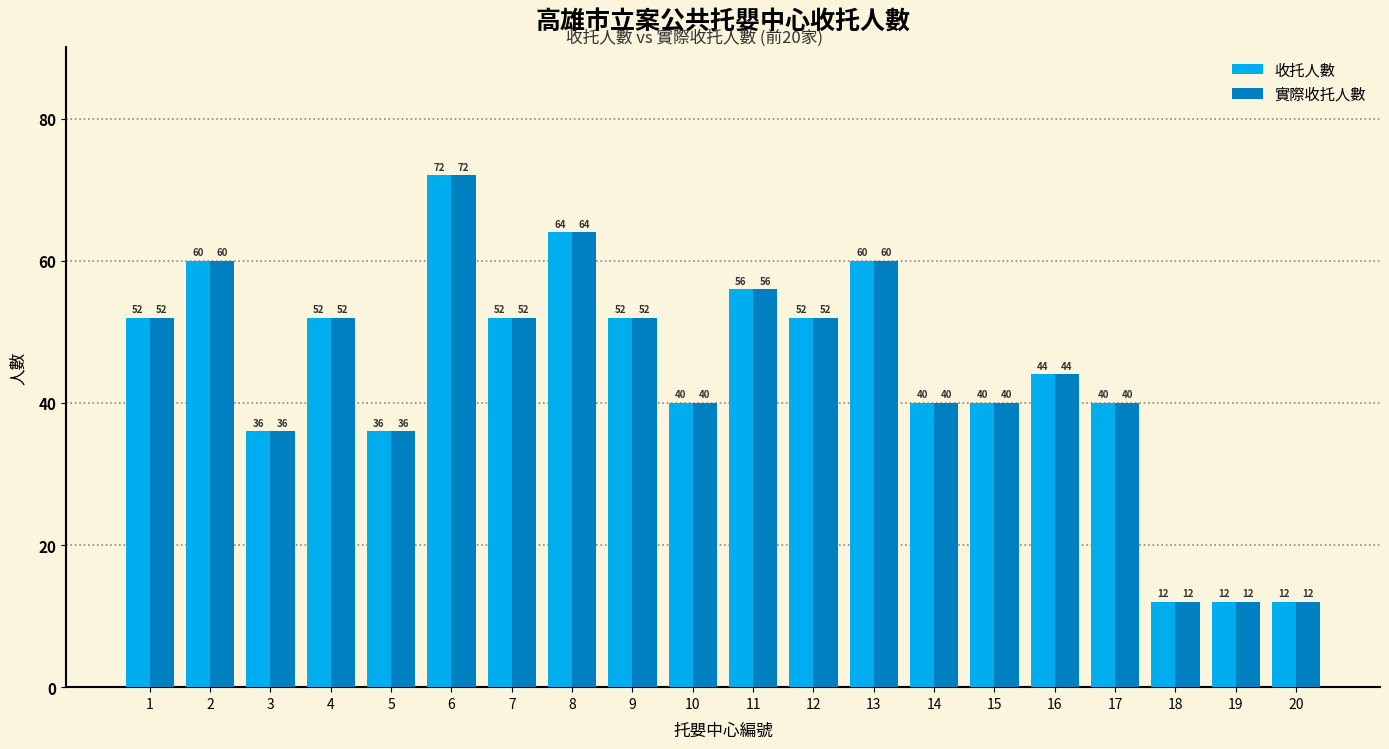

What is the total value across all series at 13?

120